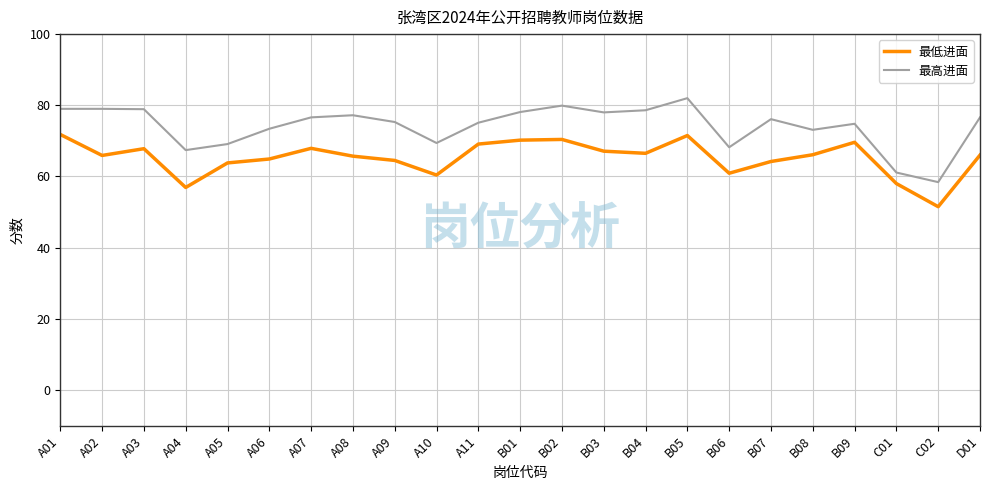

Rank the series at A10 from highest to lowest value.

最高进面, 最低进面